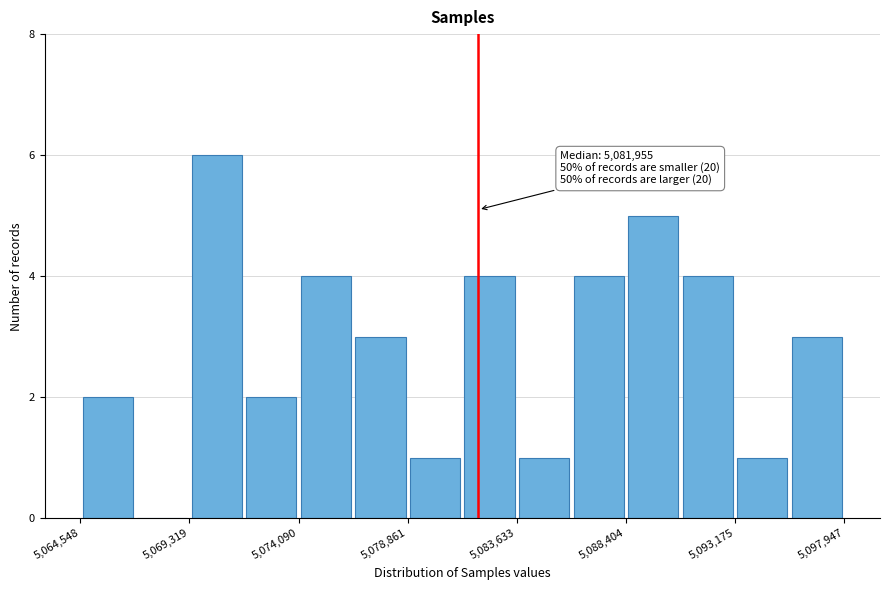

Over which range of the x-axis is the bar tallest?

5069500 to 5071500